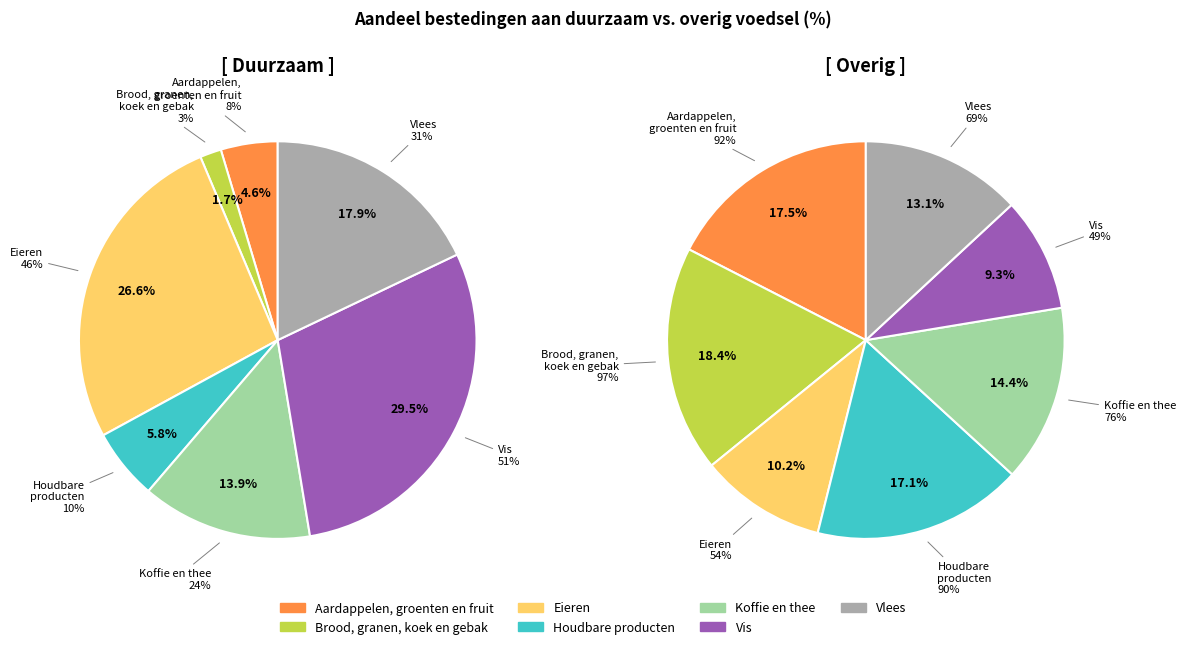

To the nearest percent, what portion does Vis represent?

29%